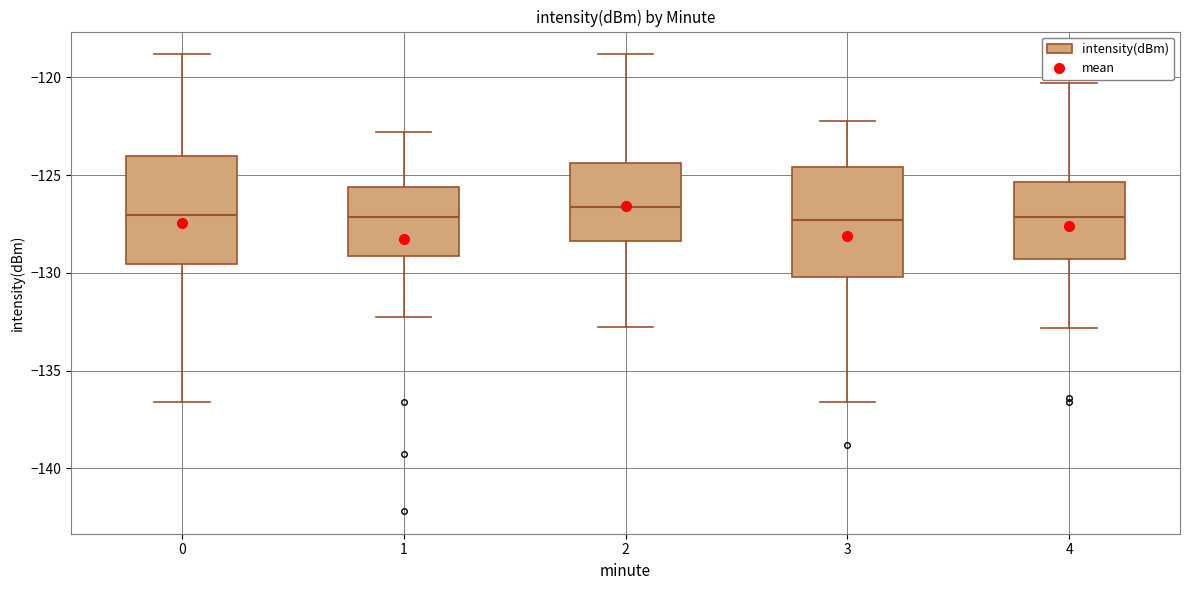

Where does the lower whisker of the box at x = 2 end on the y-axis? The values are not printed on the chart, so give them approximately, as read against the axis.

-133.0